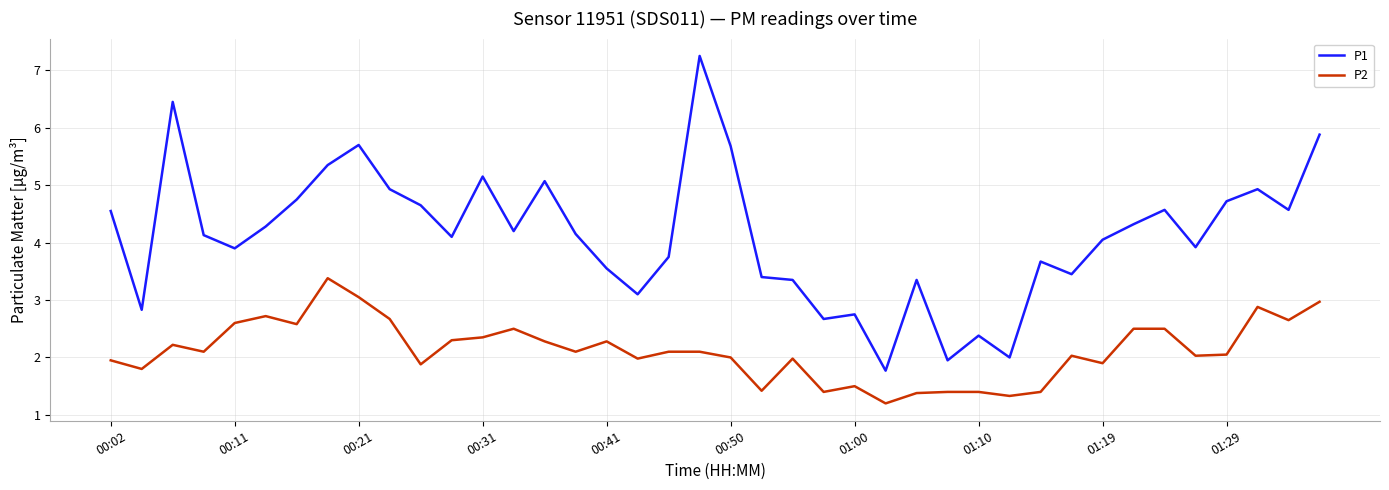

True or false: P1 and P2 intersect in this chart.

False